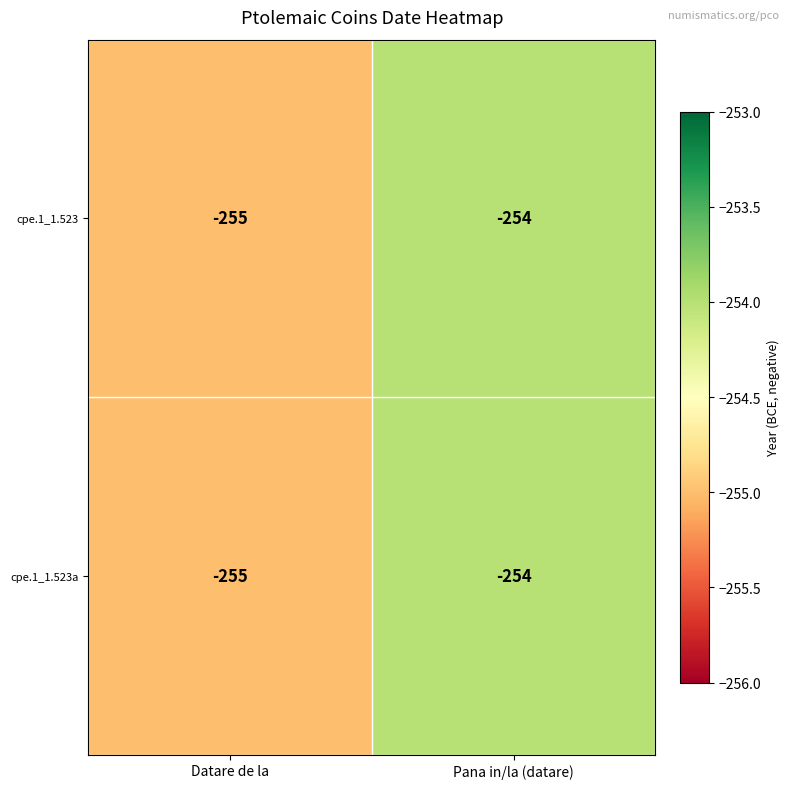

What is the greatest value displayed?

-254